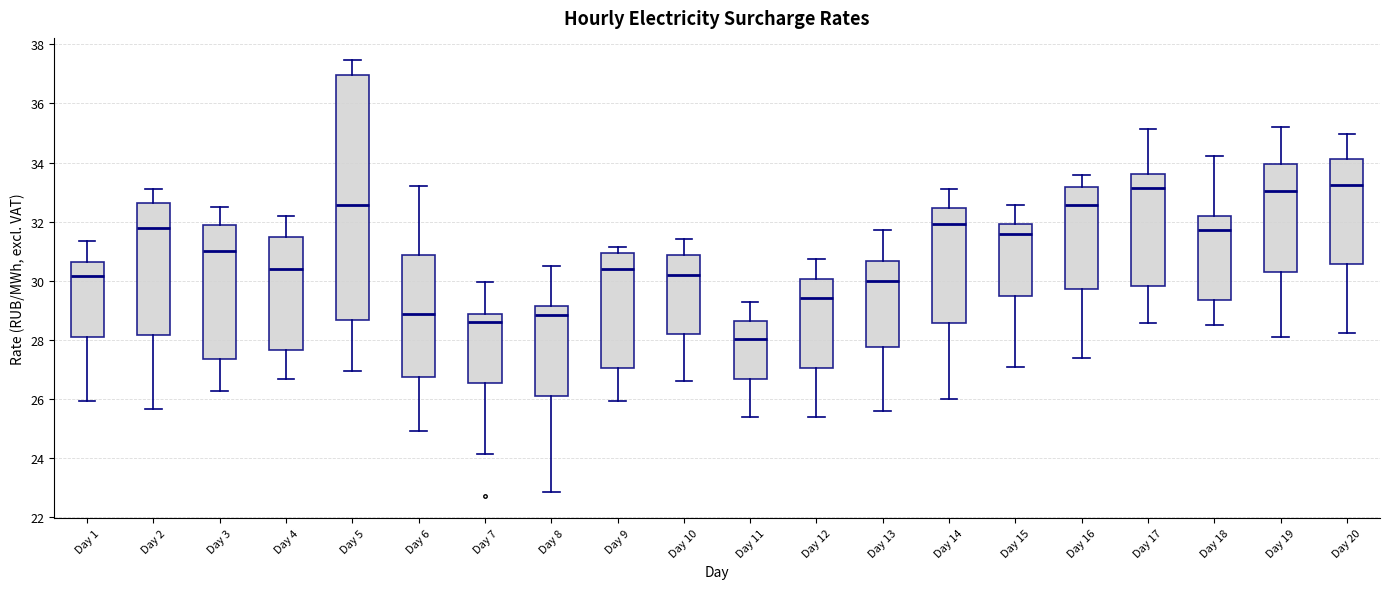

Reading left to right, read every box against the y-axis: the position of its median line, the range the box covers, and the ends of its whiskers. The values are not printed on the chart, so give them approximately, as read against the axis.

Day 1: median 30.2, box 28.2 to 30.6, whiskers 26.0 to 31.4
Day 2: median 31.8, box 28.2 to 32.6, whiskers 25.6 to 33.0
Day 3: median 31.0, box 27.4 to 31.8, whiskers 26.2 to 32.4
Day 4: median 30.4, box 27.6 to 31.4, whiskers 26.6 to 32.2
Day 5: median 32.6, box 28.6 to 37.0, whiskers 27.0 to 37.4
Day 6: median 28.8, box 26.8 to 30.8, whiskers 25.0 to 33.2
Day 7: median 28.6, box 26.6 to 28.8, whiskers 24.2 to 30.0
Day 8: median 28.8, box 26.2 to 29.2, whiskers 22.8 to 30.4
Day 9: median 30.4, box 27.0 to 31.0, whiskers 26.0 to 31.2
Day 10: median 30.2, box 28.2 to 30.8, whiskers 26.6 to 31.4
Day 11: median 28.0, box 26.6 to 28.6, whiskers 25.4 to 29.2
Day 12: median 29.4, box 27.0 to 30.0, whiskers 25.4 to 30.8
Day 13: median 30.0, box 27.8 to 30.6, whiskers 25.6 to 31.8
Day 14: median 32.0, box 28.6 to 32.4, whiskers 26.0 to 33.0
Day 15: median 31.6, box 29.4 to 32.0, whiskers 27.0 to 32.6
Day 16: median 32.6, box 29.8 to 33.2, whiskers 27.4 to 33.6
Day 17: median 33.2, box 29.8 to 33.6, whiskers 28.6 to 35.2
Day 18: median 31.8, box 29.4 to 32.2, whiskers 28.6 to 34.2
Day 19: median 33.0, box 30.4 to 34.0, whiskers 28.2 to 35.2
Day 20: median 33.2, box 30.6 to 34.2, whiskers 28.2 to 35.0